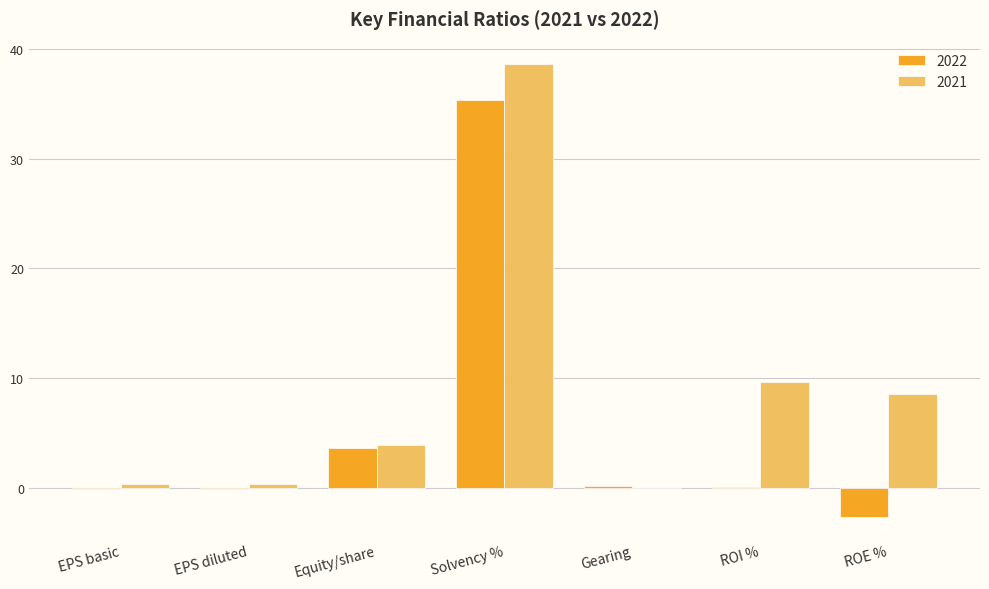

At which label is 2022 closest to 16?

Equity/share